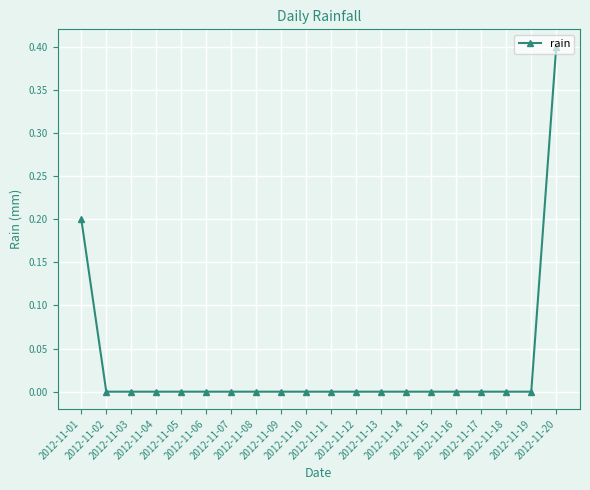

What is the greatest value displayed?

0.4